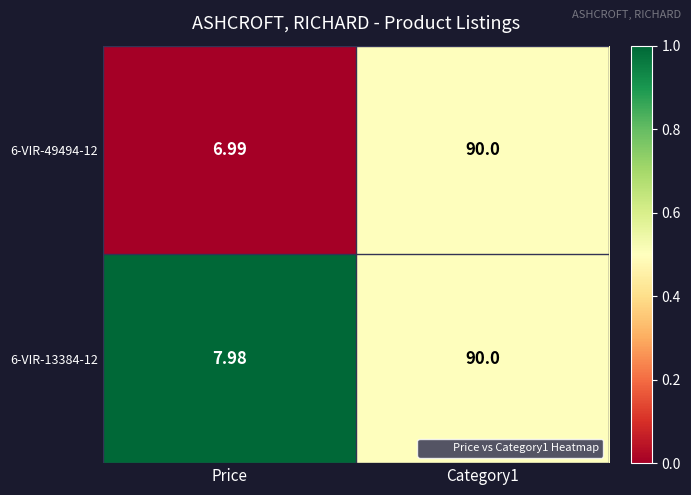

Where is 6-VIR-13384-12 nearest to the value 48?

Price